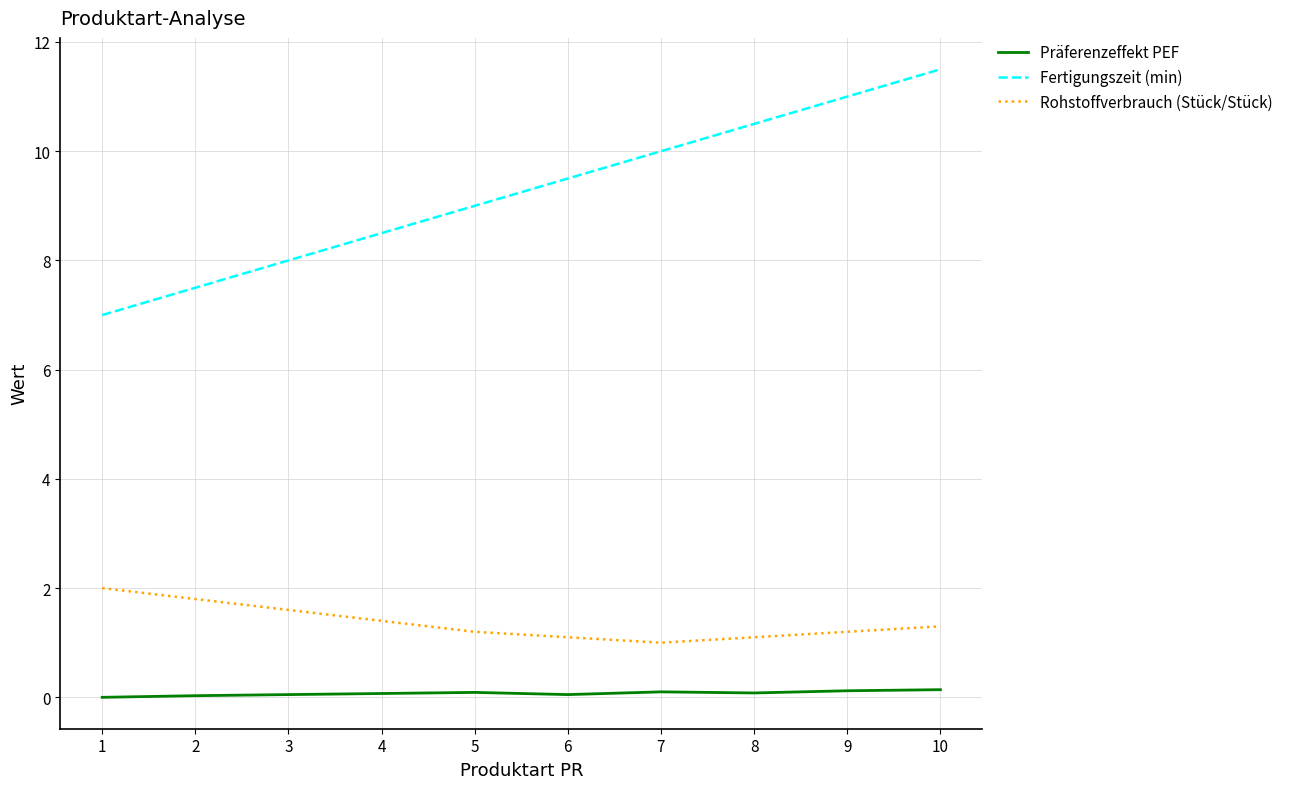

At which category is the sum across all series the highest?

10